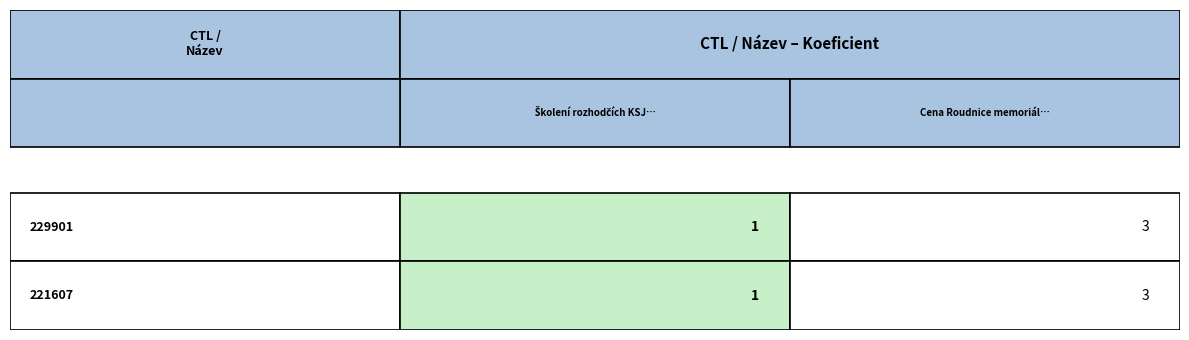

Which series has the largest range (max minus min)?

229901